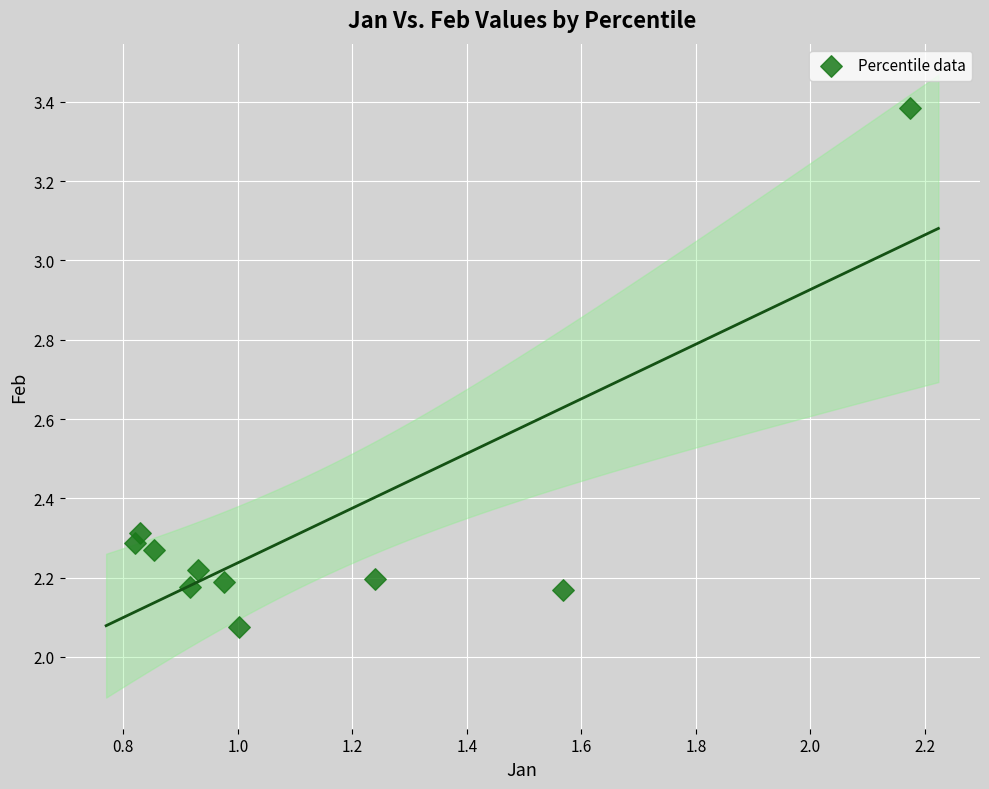

What is the range of X values (max minus min)?

1.4